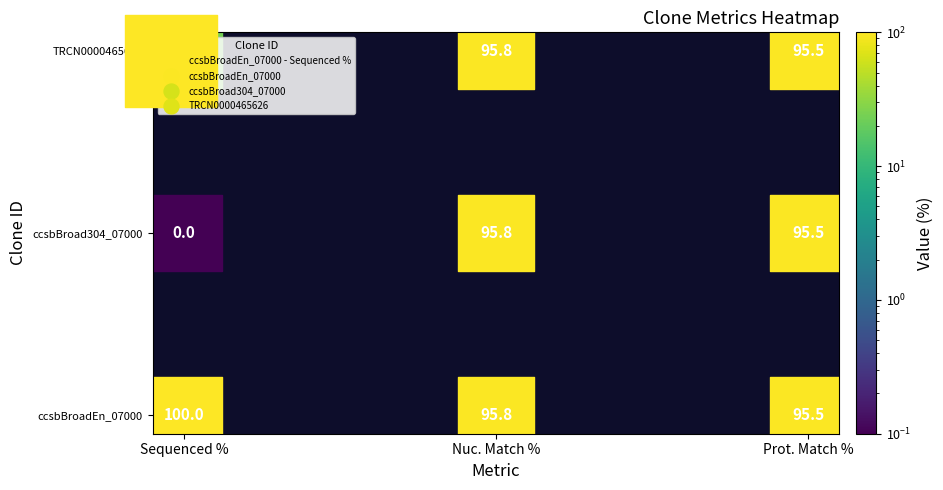

Rank the series by their average value, from highest to lowest.

ccsbBroadEn_07000, TRCN0000465626, ccsbBroad304_07000